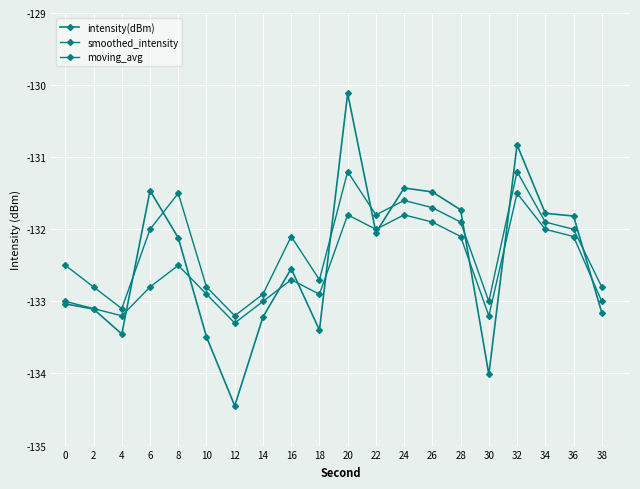

How many data points does each series have?

20